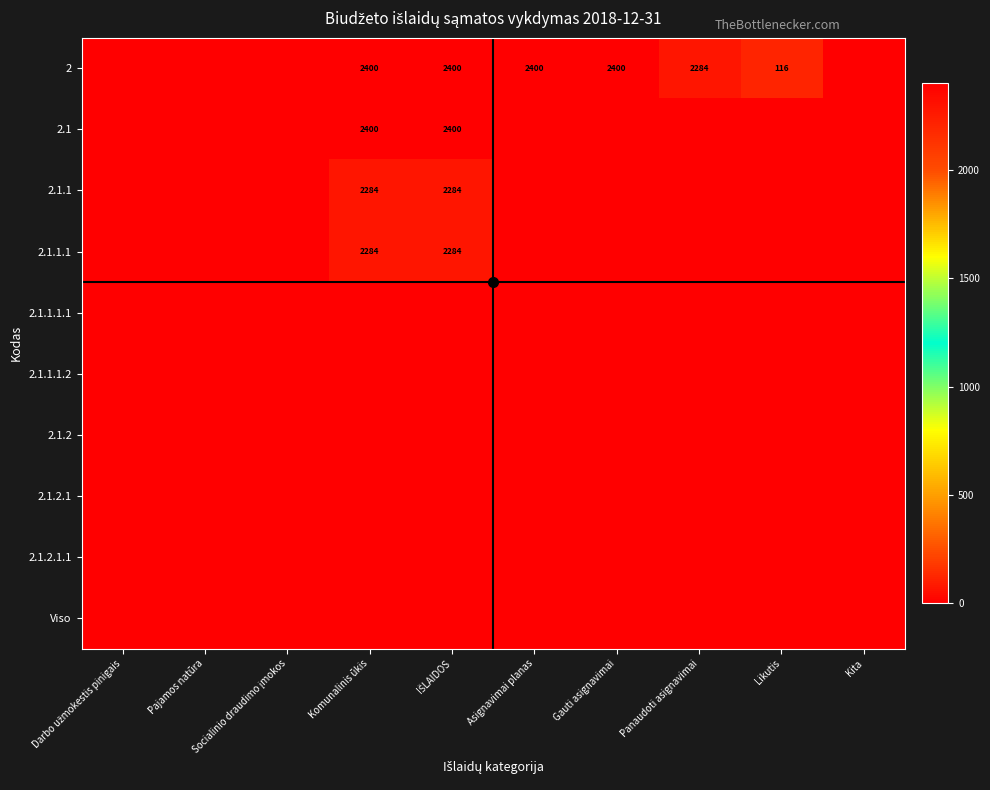

The 2.1.1.1.2 series shows 0 at Asignavimai planas. True or false?

True